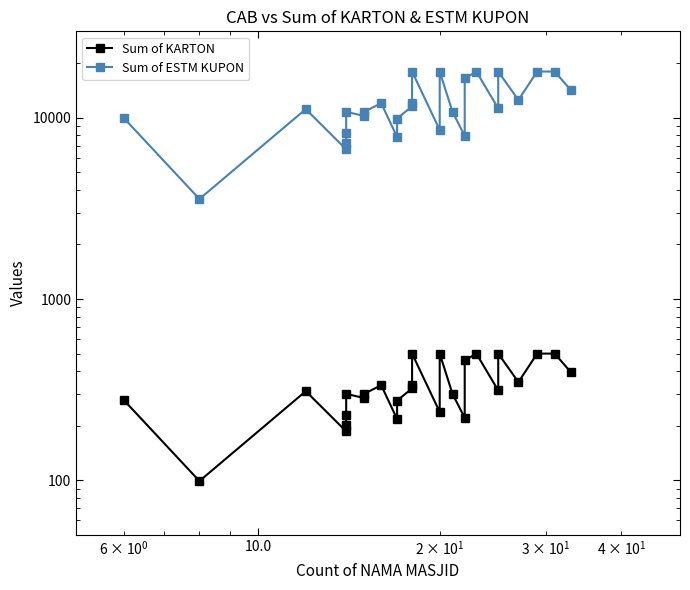

Reading right to left, list all the values displayed in this chart.

Sum of KARTON: 394.0	500.0	500.0	348.1	500.0	313.0	500.0	458.0	221.0	299.6	500.0	238.0	500.0	336.0	321.4	275.3	217.5	334.7	300.0	284.0	300.0	230.0	201.1	186.1	310.1	99.0	276.4
Sum of ESTM KUPON: 14184.0	18000.0	18000.0	12533.0	18000.0	11268.0	18000.0	16488.0	7956.0	10785.0	18000.0	8568.0	18000.0	12096.0	11570.0	9910.0	7830.0	12050.0	10800.0	10224.0	10800.0	8280.0	7240.0	6700.0	11164.0	3564.0	9950.0